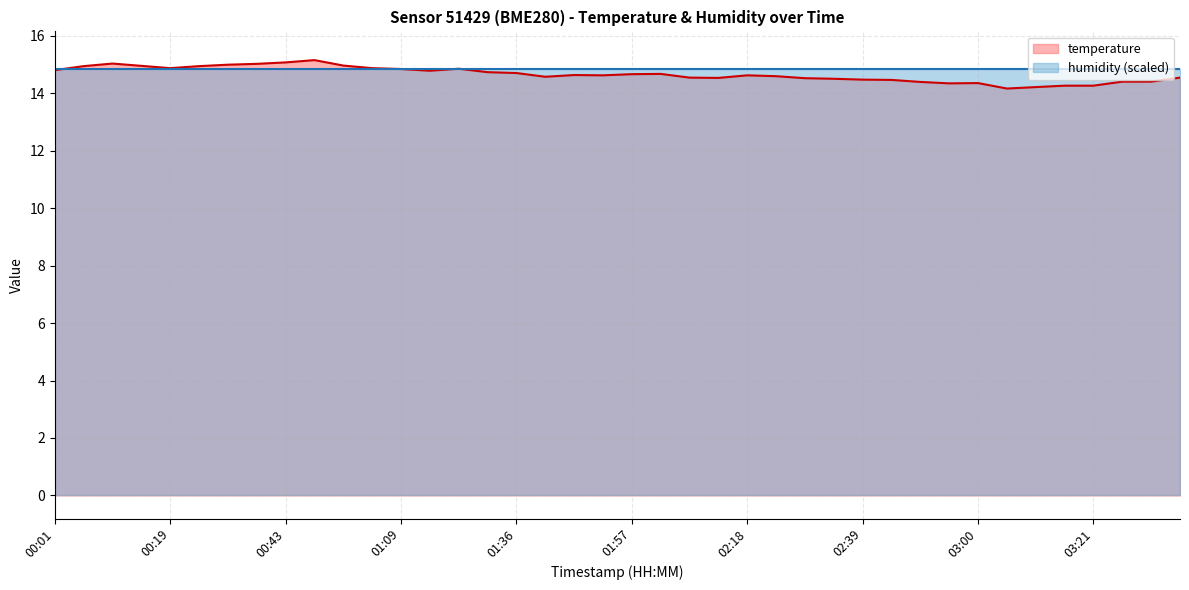

What is the label of the 7th point from the right?

03:07